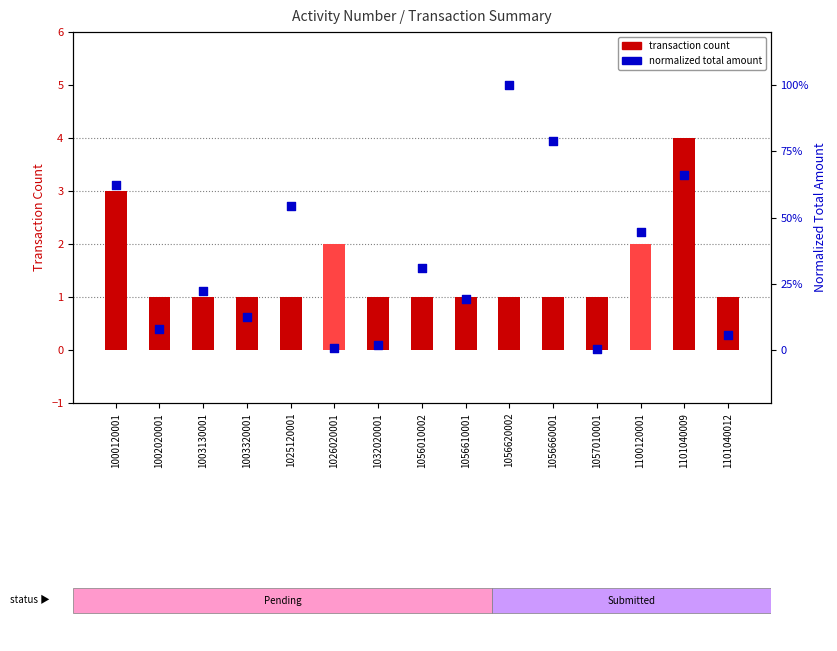

Which series reaches the minimum Y coordinate?

Normalized Amount